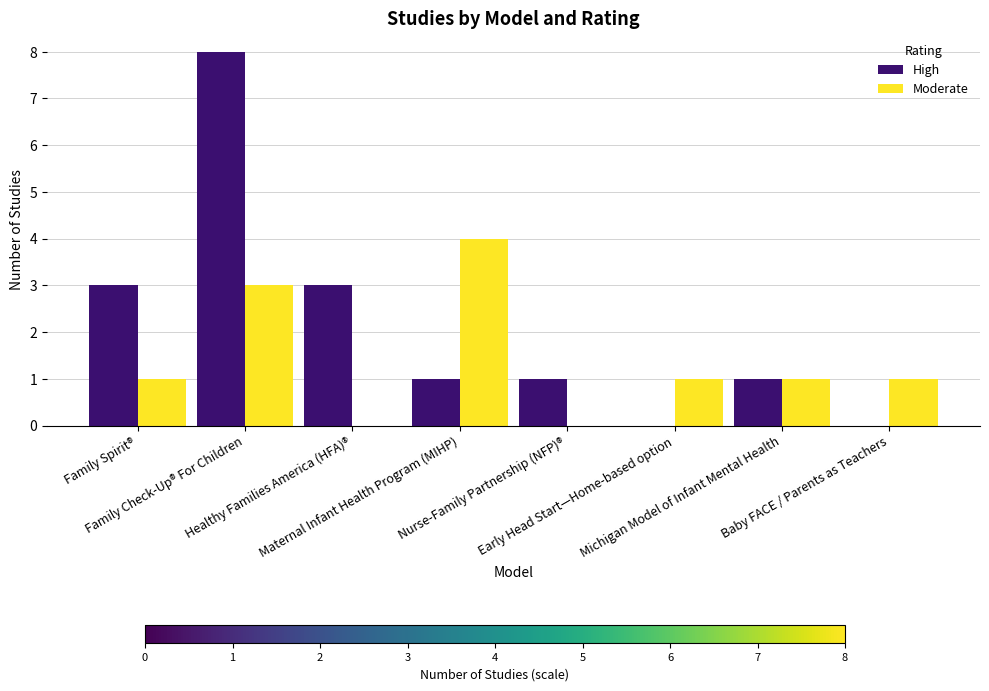

Count the High values in the range 1 to 3.

5